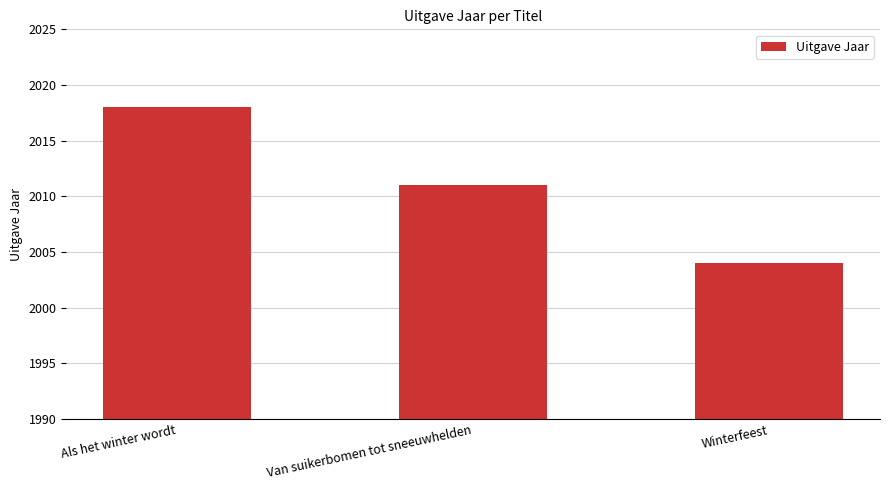

Where does the data first go above 2011?

Als het winter wordt